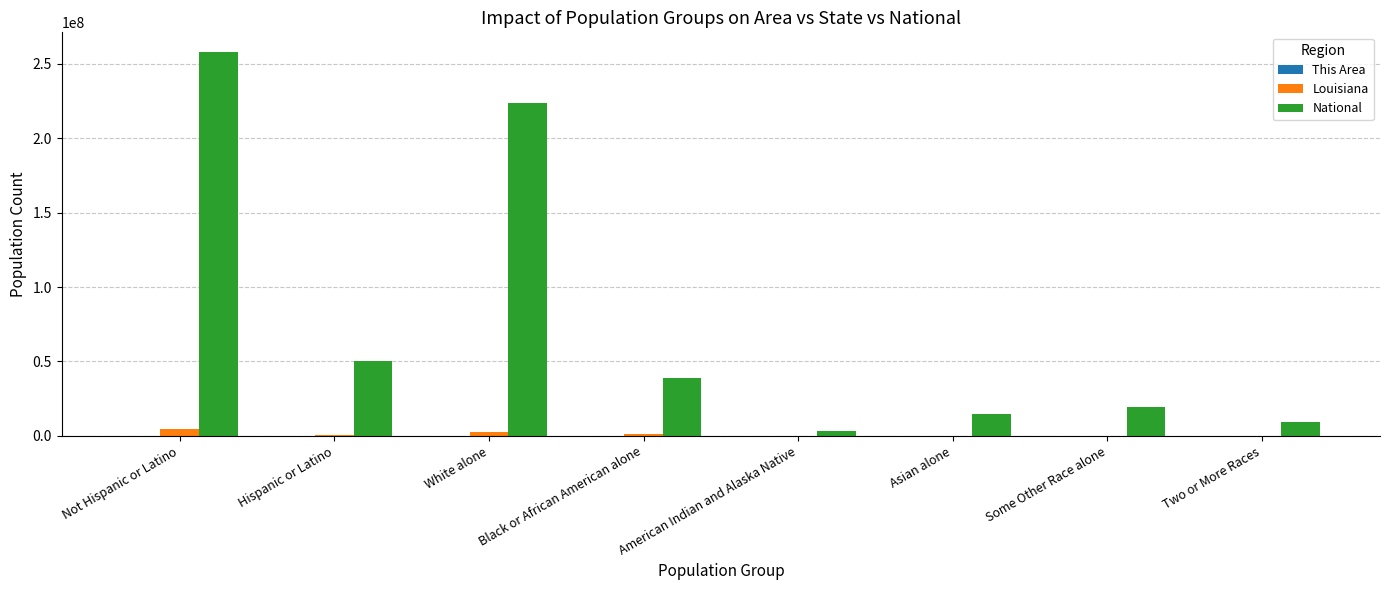

Is the value of Louisiana at Some Other Race alone greater than the value of National at Hispanic or Latino?

No